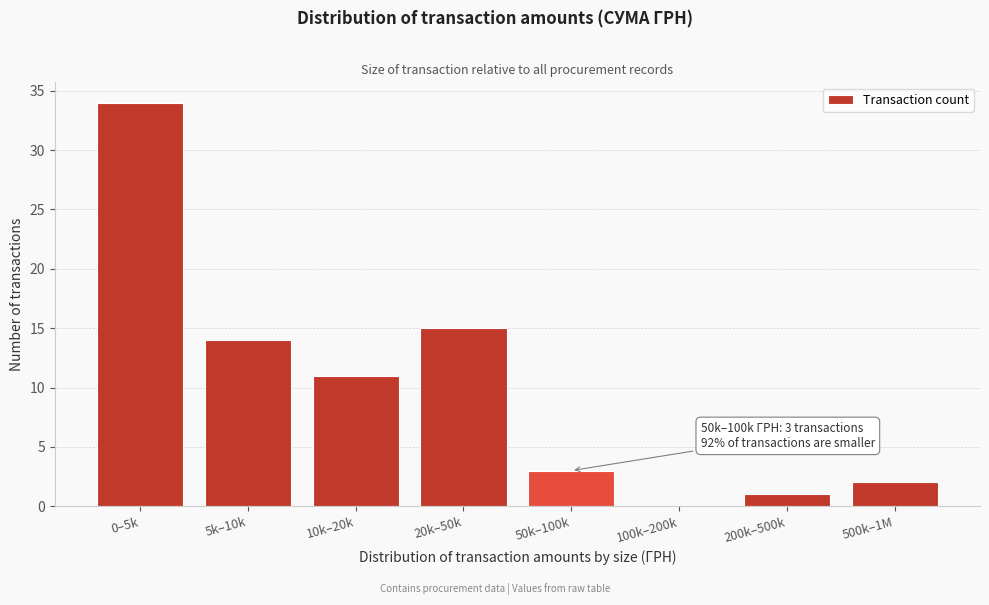

Reading left to right, extract all data points from this chart.

0–5k=34	5k–10k=14	10k–20k=11	20k–50k=15	50k–100k=3	100k–200k=0	200k–500k=1	500k–1M=2